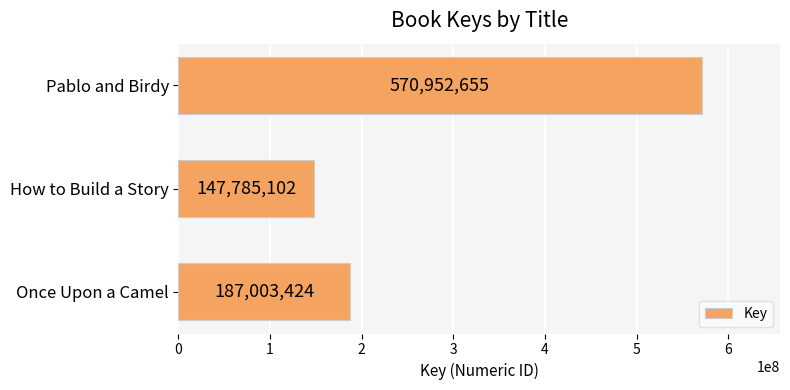

What is the average value?

301913727